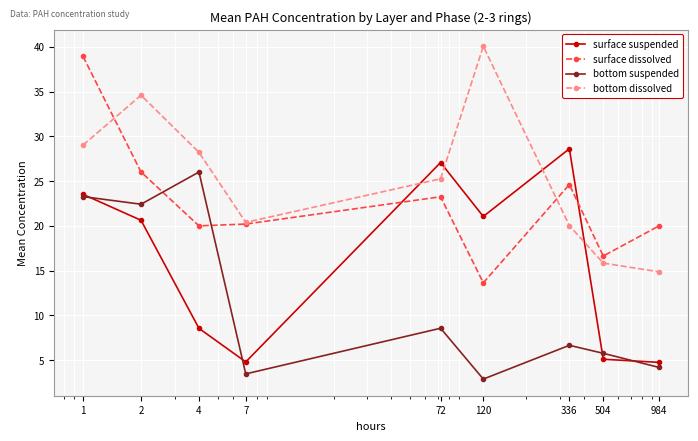

What is the value of the bottom suspended point at the 2nd from the left?

22.4